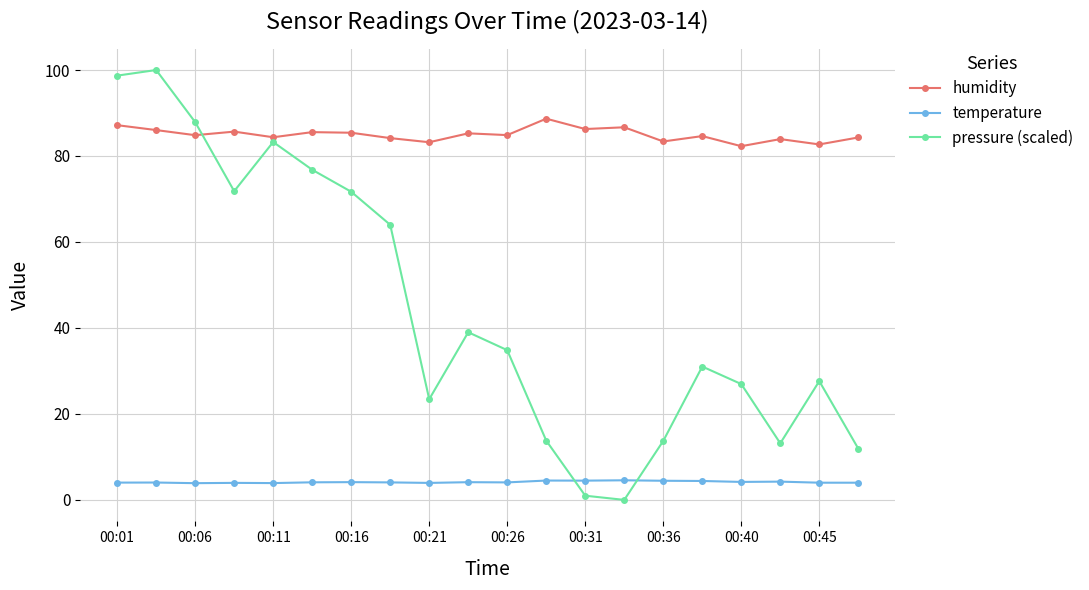

What is the difference between the maximum and second lowest values in the humidity series?

6.0